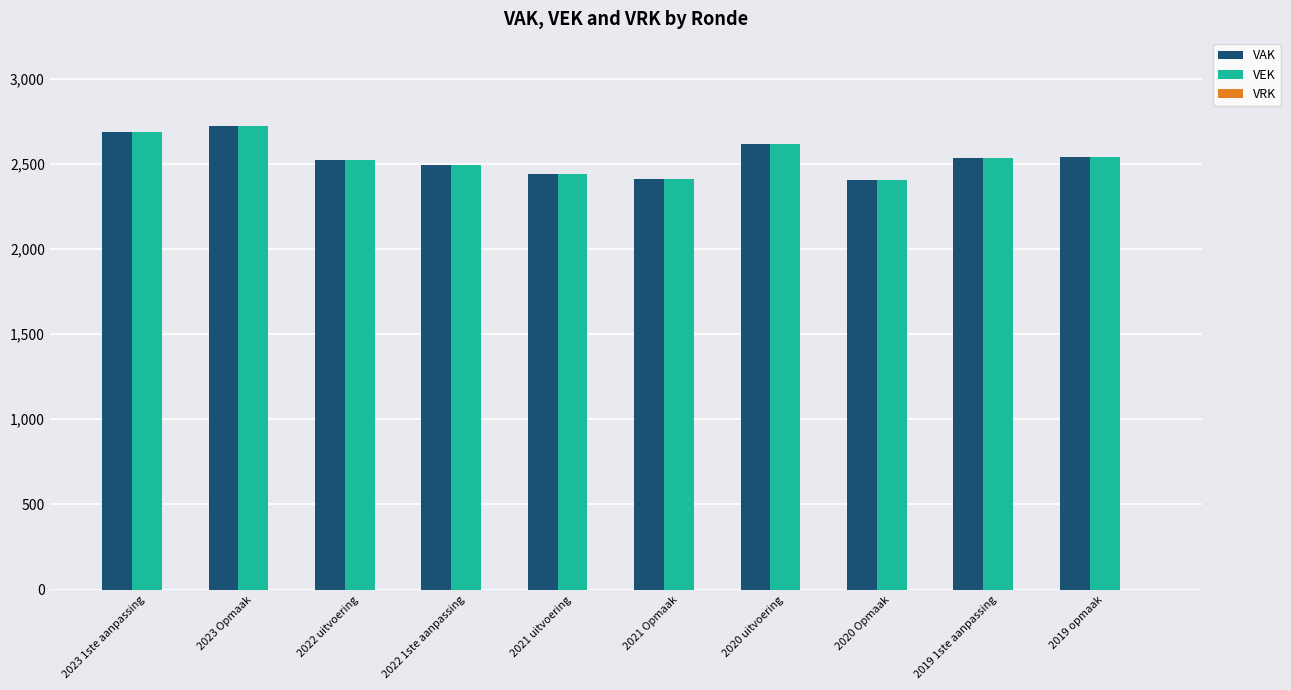

What is the total value across all series at 2022 1ste aanpassing?

4984